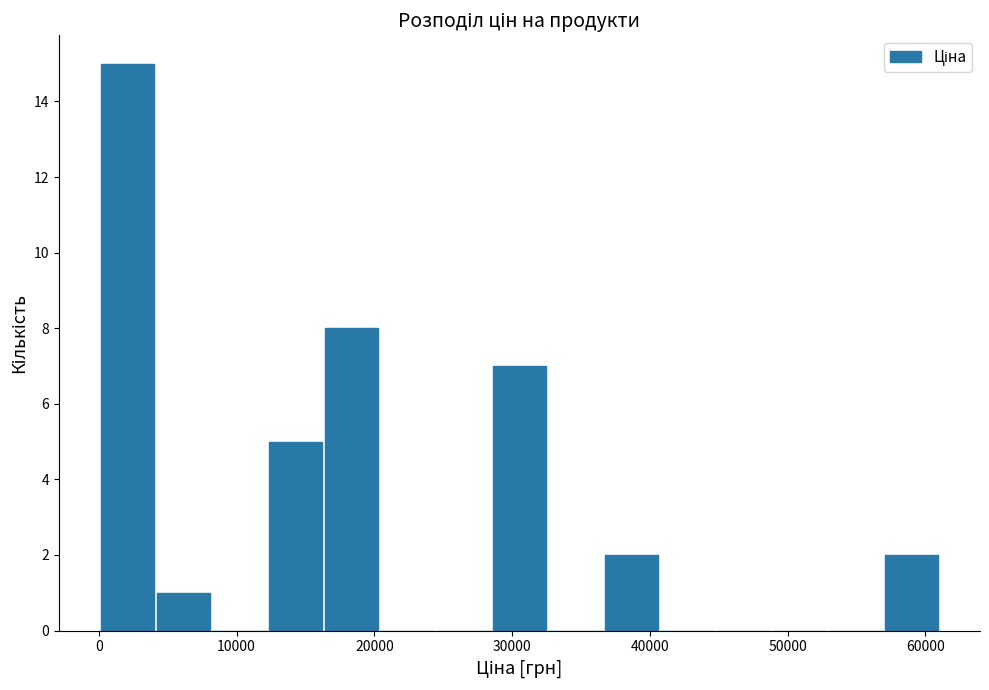

Reading left to right, list every bar in this chart as the range it spans on the x-axis followed by its height. Neither the bar edges nor the heights are printed on the chart, so give them approximately, as read against the axes.

0 to 4000: 15
4000 to 8000: 1
8000 to 12000: 0
12000 to 16000: 5
16000 to 20000: 8
20000 to 24000: 0
24000 to 28000: 0
28000 to 33000: 7
33000 to 37000: 0
37000 to 41000: 2
41000 to 45000: 0
45000 to 49000: 0
49000 to 53000: 0
53000 to 57000: 0
57000 to 61000: 2